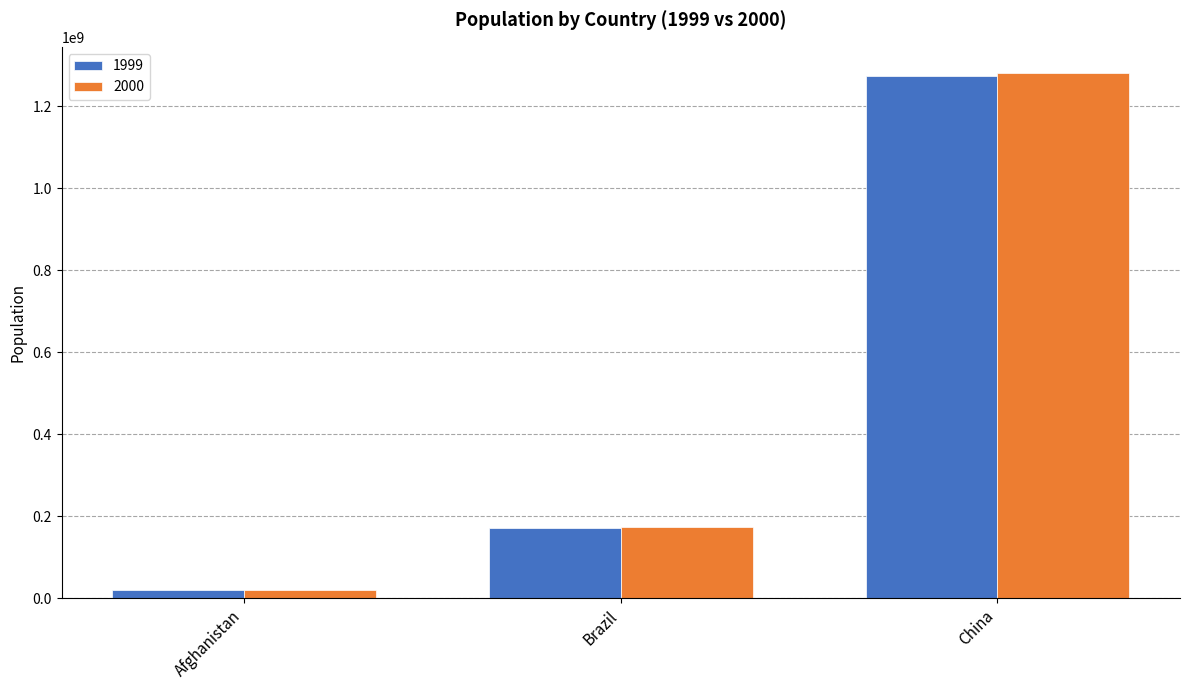

What position from the right is Afghanistan?

3